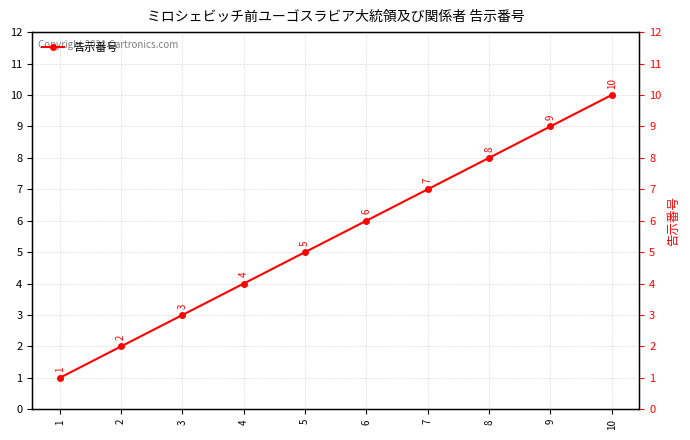

Reading left to right, transcribe all the data shown in this chart.

1	2	3	4	5	6	7	8	9	10